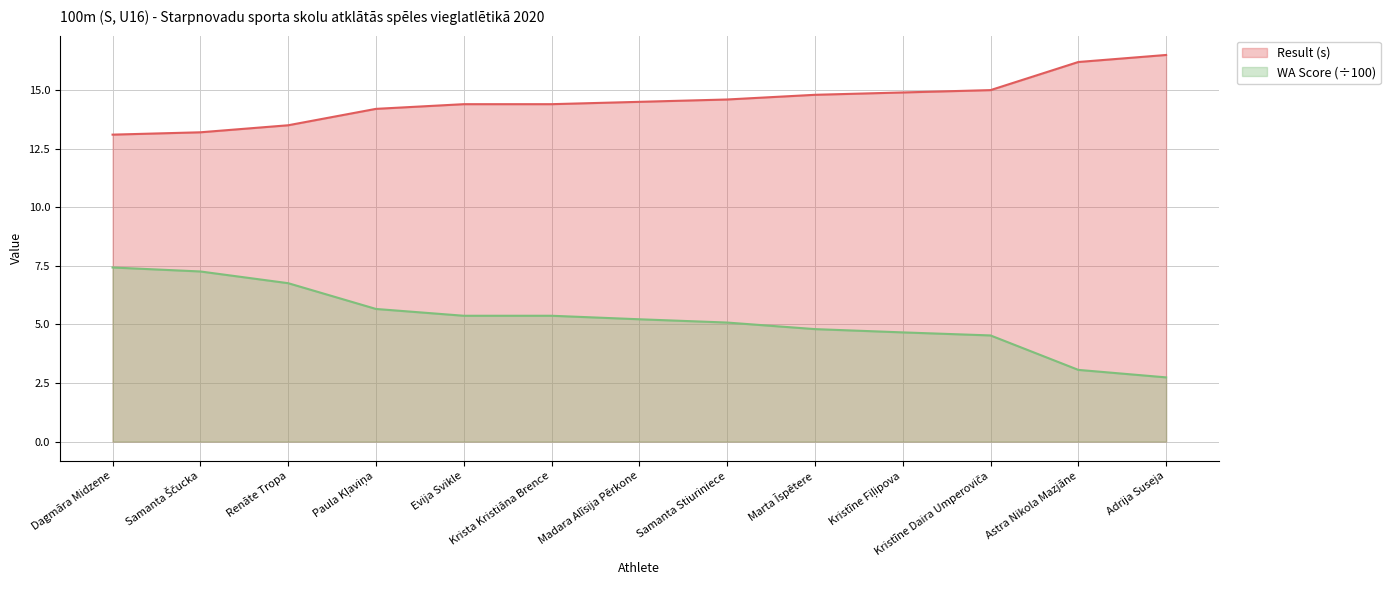

Reading right to left, extract all data points from this chart.

Result (s): Adrija Suseja=16.5	Astra Nikola Mazjāne=16.2	Kristīne Daira Umperoviča=15.0	Kristīne Fiļipova=14.9	Marta Īspētere=14.8	Samanta Stiuriniece=14.6	Madara Alīsija Pērkone=14.5	Krista Kristiāna Brence=14.4	Evija Svikle=14.4	Paula Kļaviņa=14.2	Renāte Tropa=13.5	Samanta Ščucka=13.2	Dagmāra Midzene=13.1
WA Score: Adrija Suseja=2.7	Astra Nikola Mazjāne=3.1	Kristīne Daira Umperoviča=4.5	Kristīne Fiļipova=4.7	Marta Īspētere=4.8	Samanta Stiuriniece=5.1	Madara Alīsija Pērkone=5.2	Krista Kristiāna Brence=5.4	Evija Svikle=5.4	Paula Kļaviņa=5.7	Renāte Tropa=6.8	Samanta Ščucka=7.3	Dagmāra Midzene=7.4